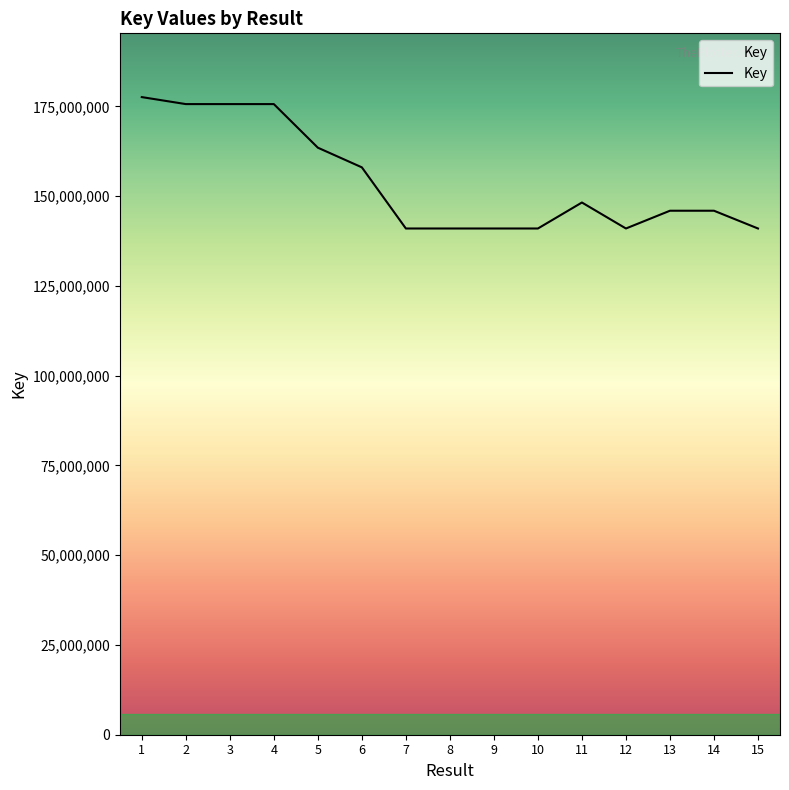

Which category has the highest value across all series?

1